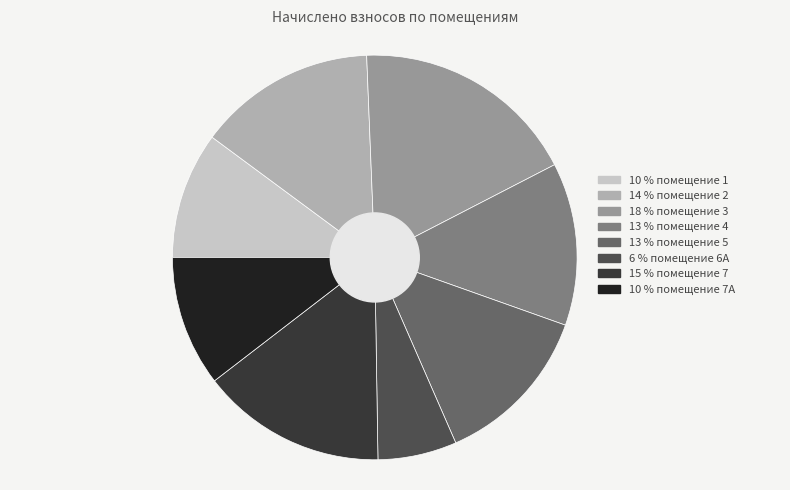

Is there a majority slice in this chart?

No